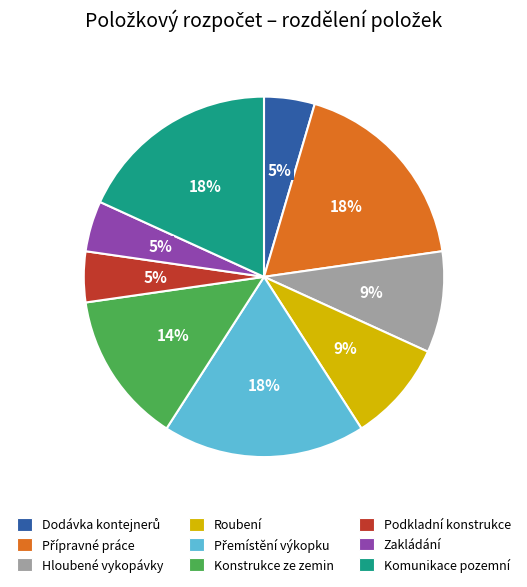

Is there any slice that represents more than half of the pie?

No